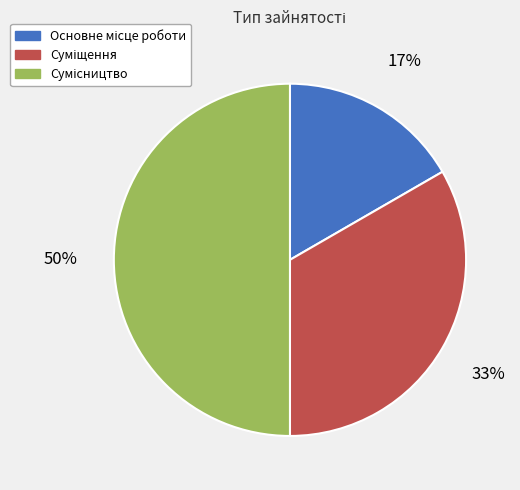

To the nearest percent, what is the difference between the largest and smallest slice percentages?

33%